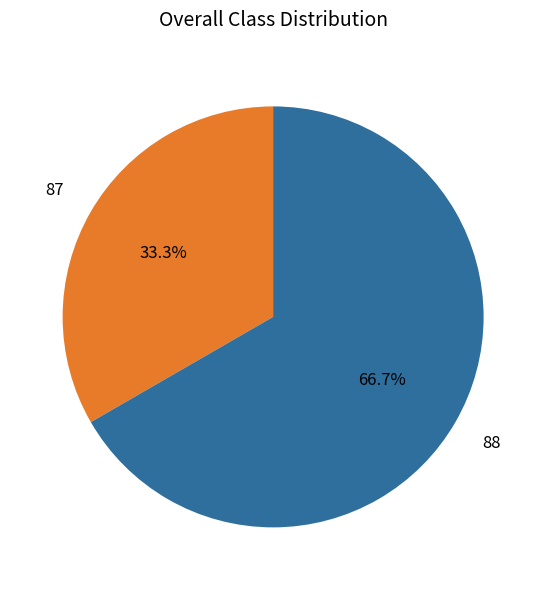

To the nearest percent, what is the average slice percentage?

50%